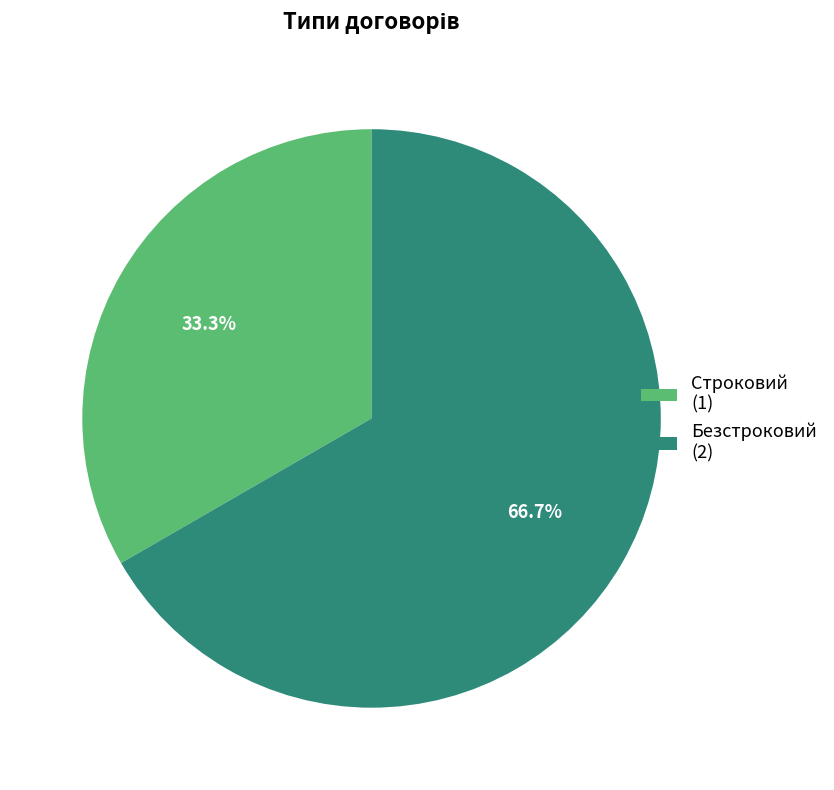

To the nearest percent, what is the average slice percentage?

50%